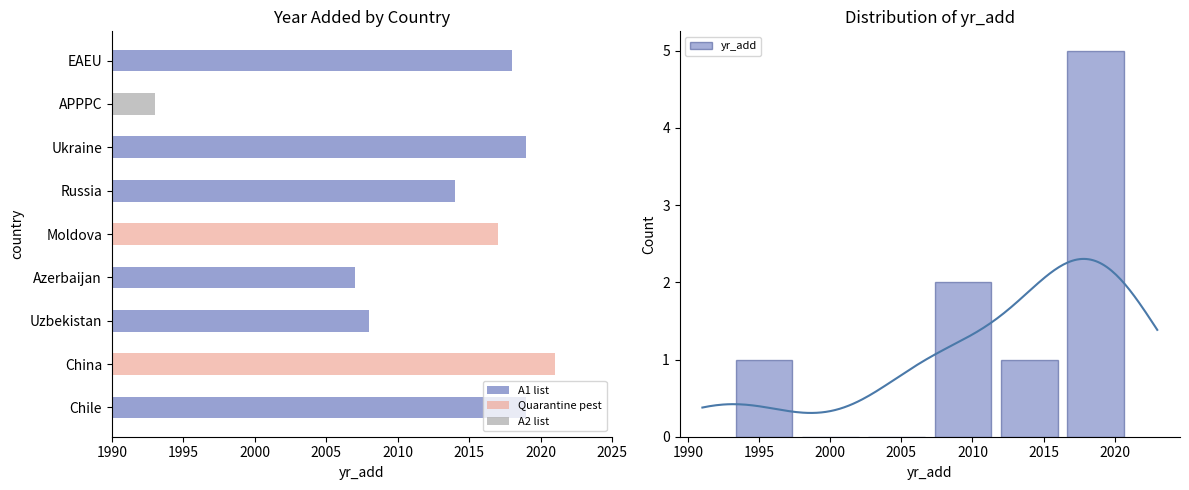

What is the greatest value displayed?

5